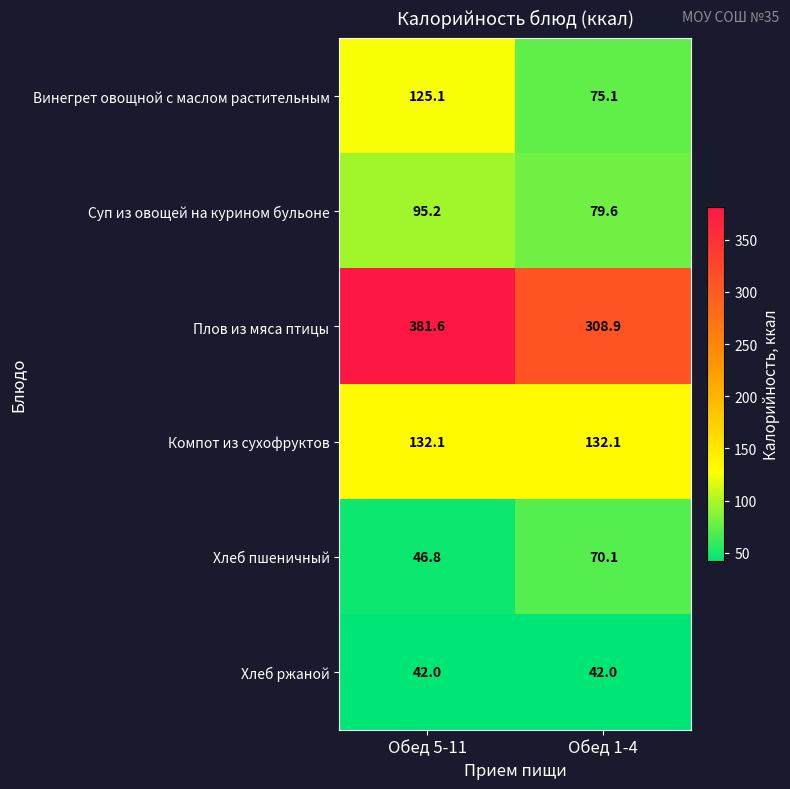

What is the sum of all Хлеб ржаной values?

84.0